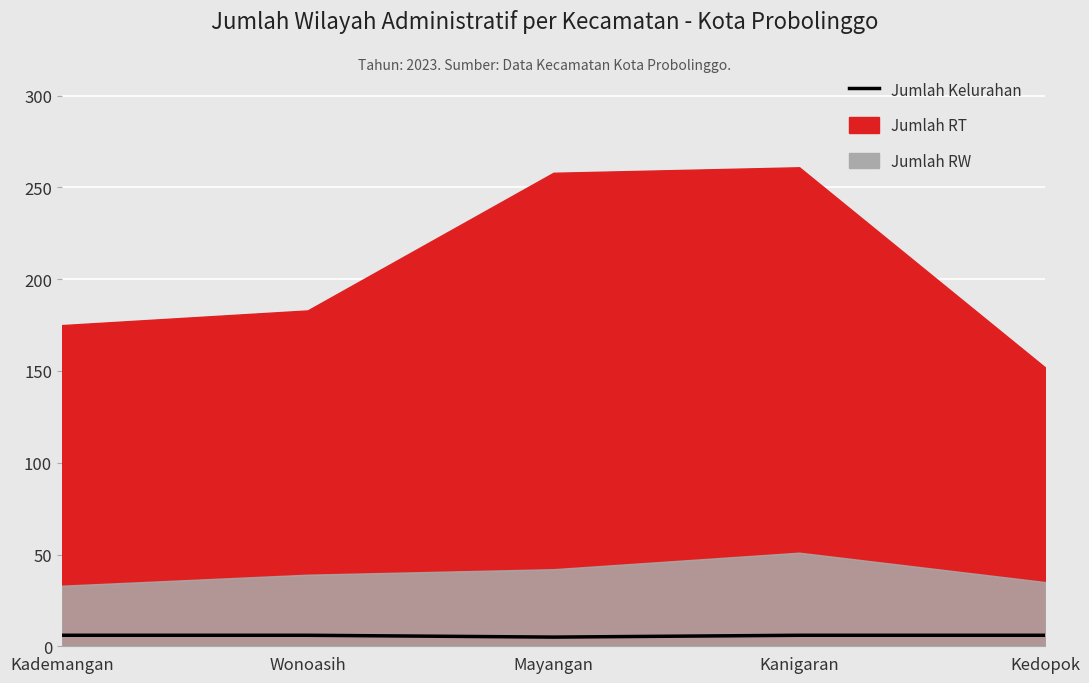

True or false: the data shows 9 at Mayangan.

False